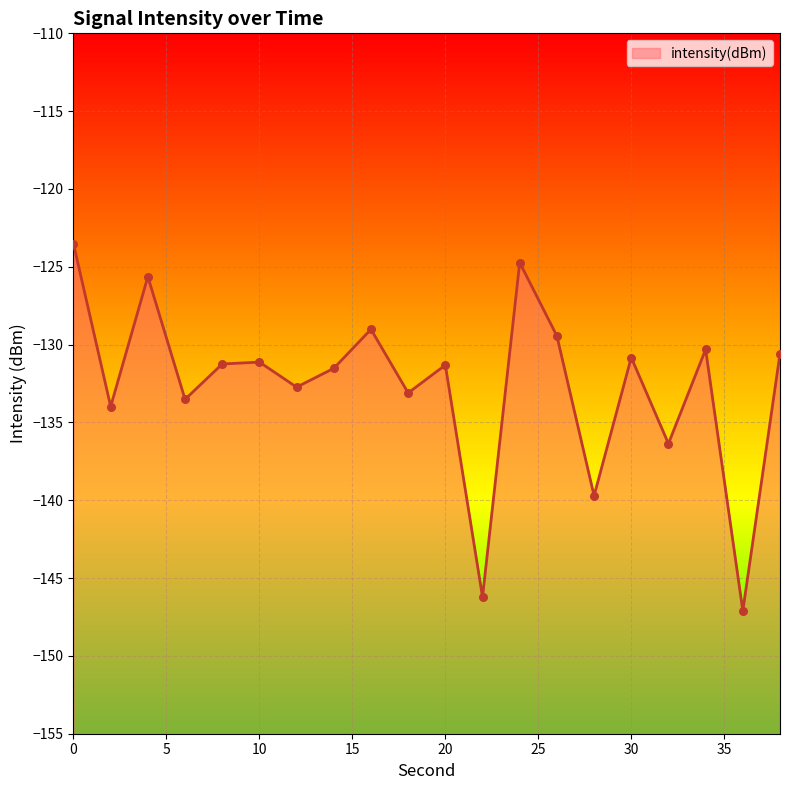

What is the change in value from 6 to 38?

+2.9